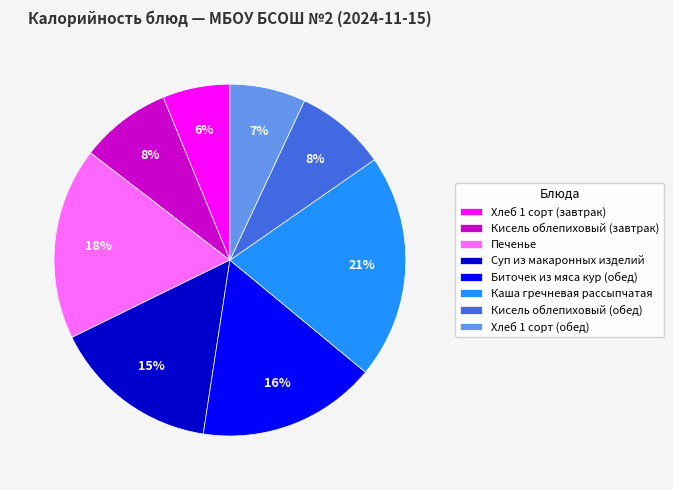

Is the sum of Каша гречневая рассыпчатая and Суп из макаронных изделий greater than half?

No